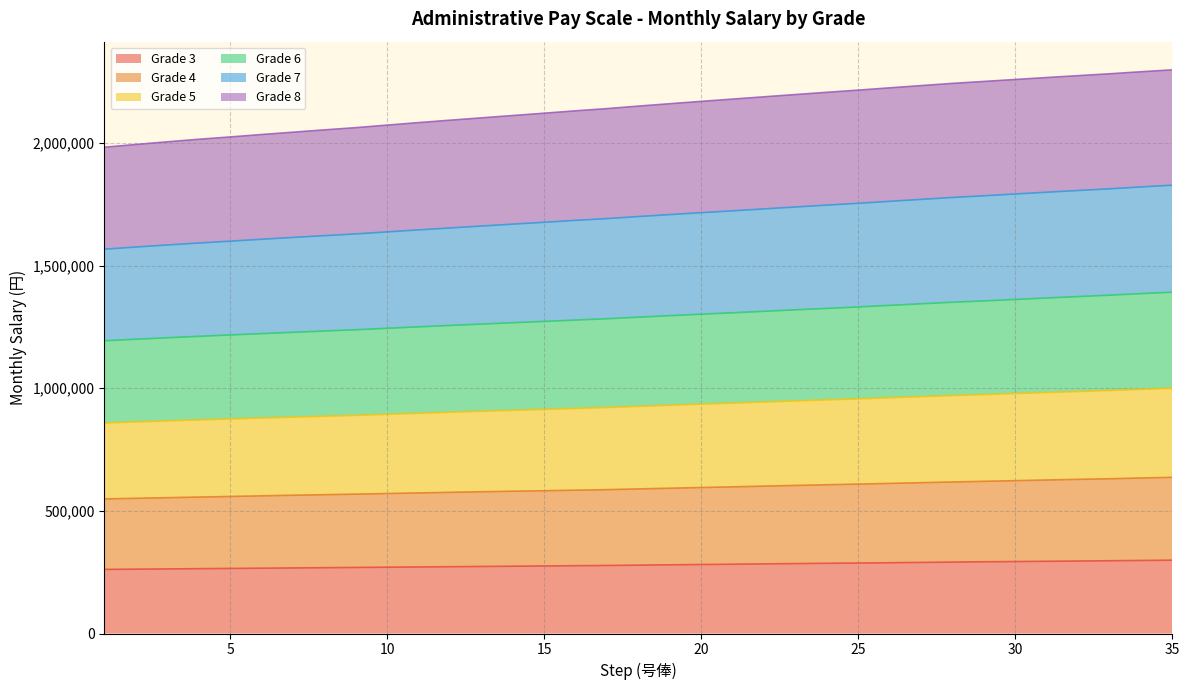

What is the highest value of the Grade 3 series?

298900